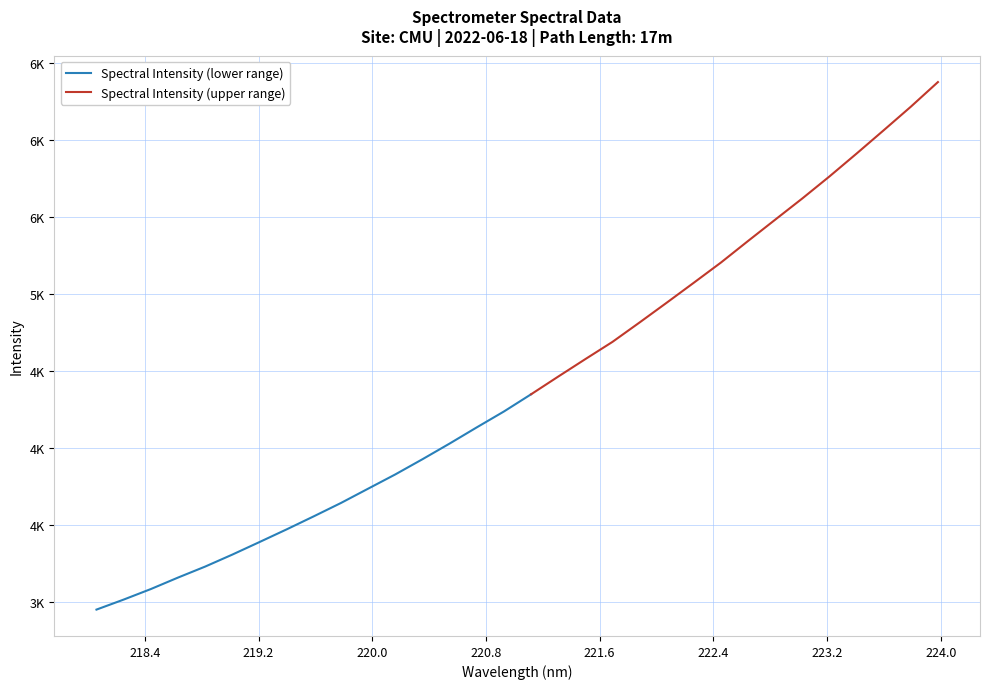

Does the chart display data point markers on the line(s)?

No